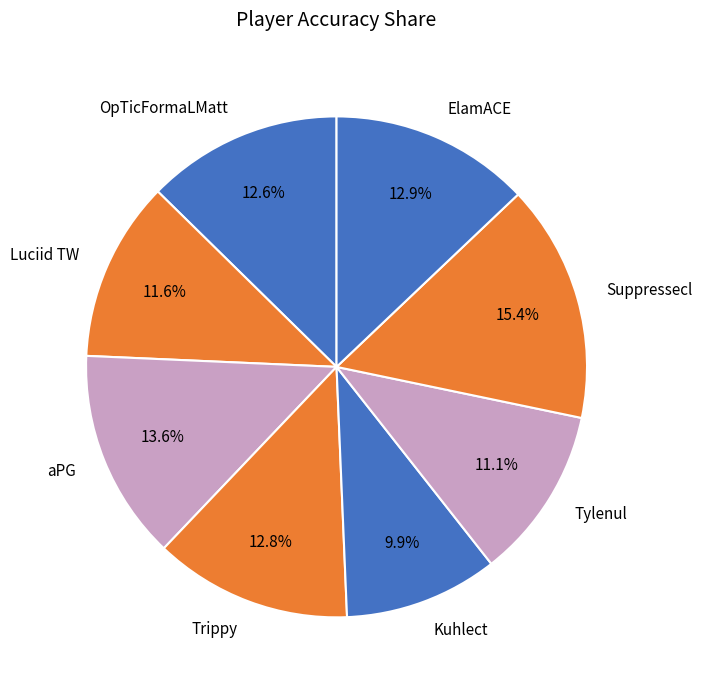

To the nearest percent, what percentage of the pie is Kuhlect?

10%